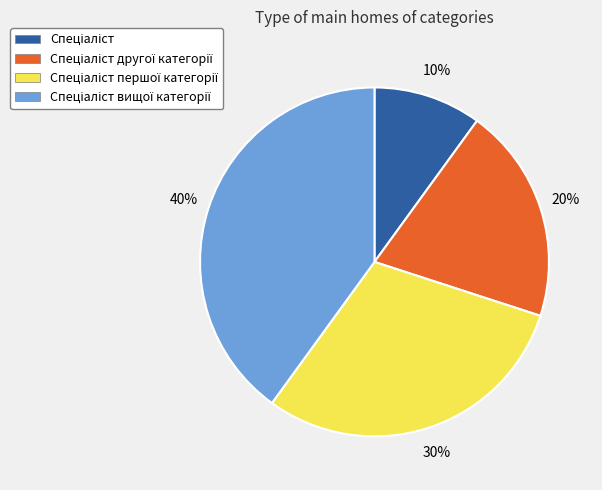

Is there a majority slice in this chart?

No